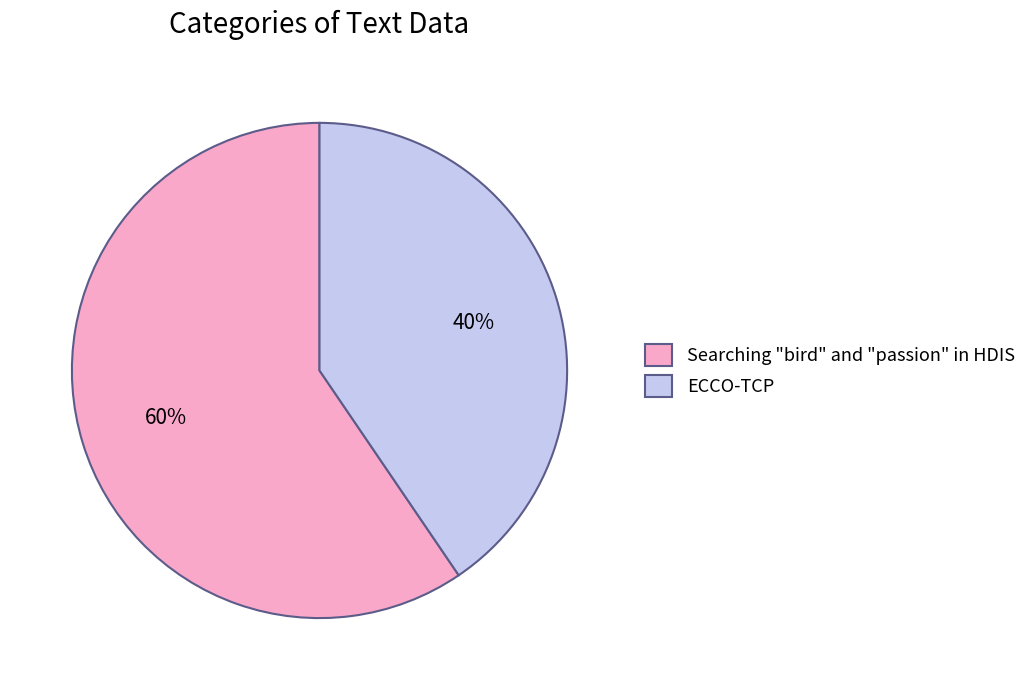

To the nearest percent, what percentage of the pie is Searching "bird" and "passion" in HDIS?

60%